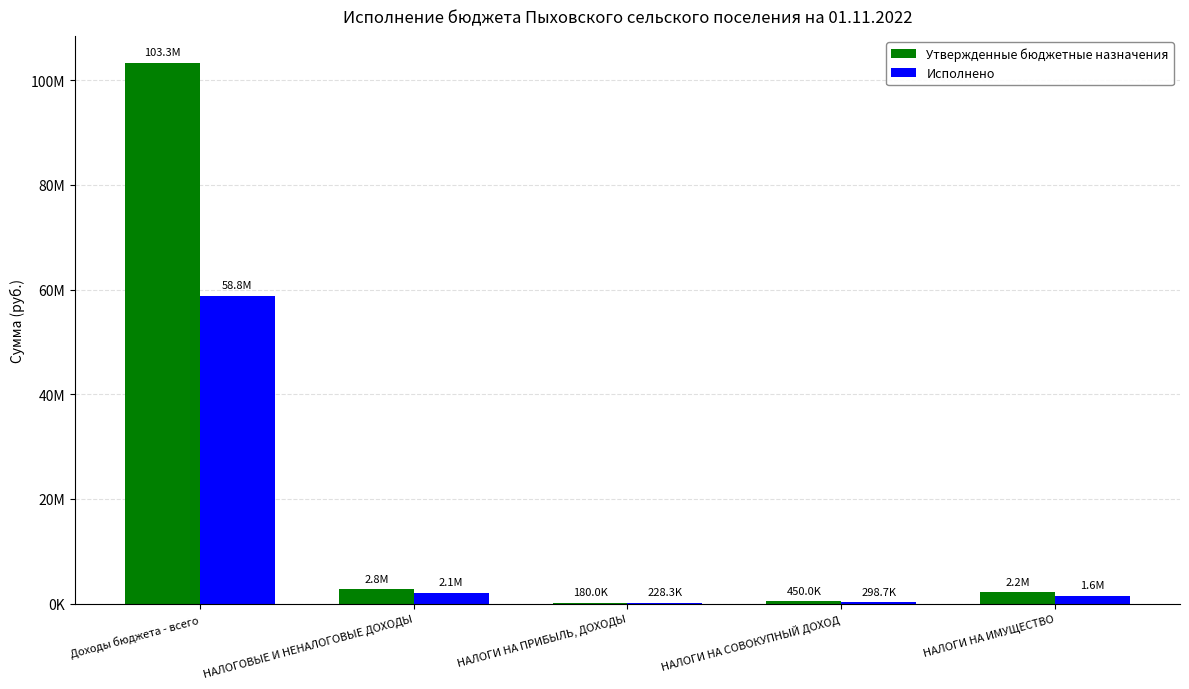

What is the label of the 5th bar from the left?

НАЛОГИ НА ИМУЩЕСТВО